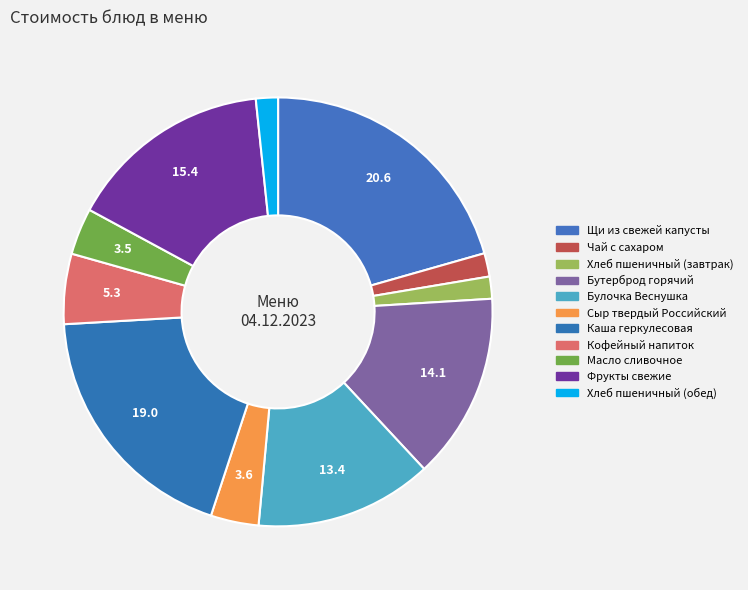

How many segments does this pie chart have?

11